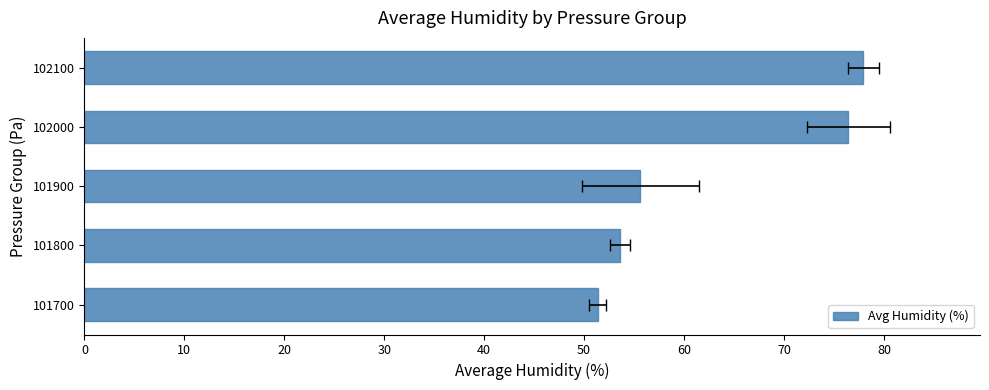

What is the value of the 3rd bar from the left?

55.6